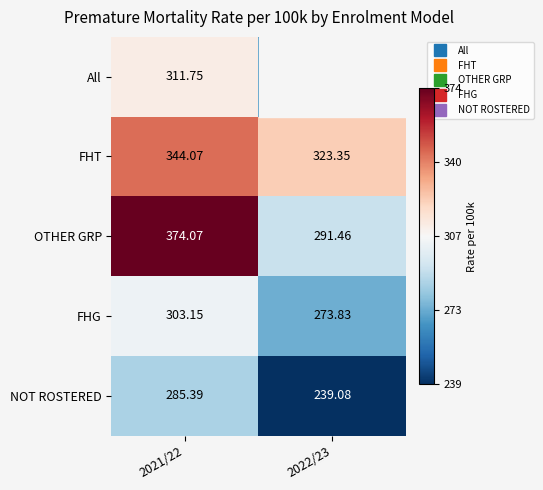

Which series has the widest spread of values?

OTHER GRP